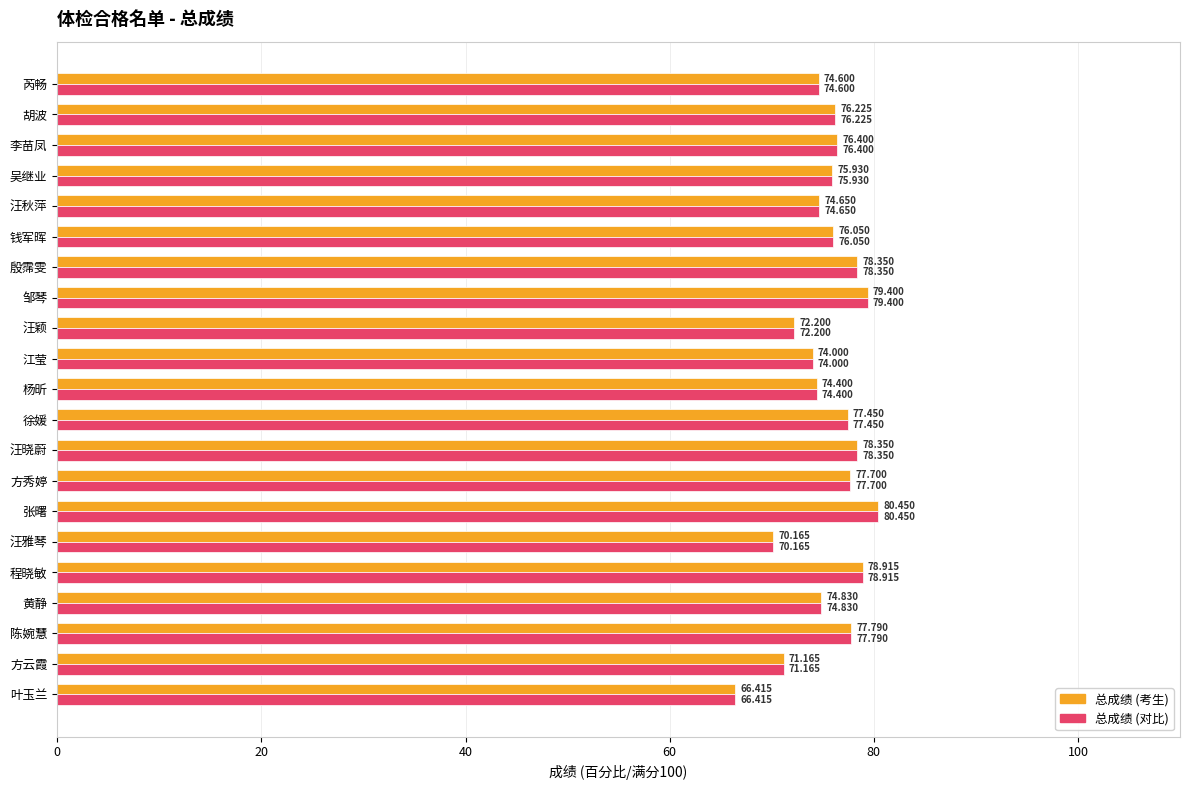

At which category does the chart reach its peak across all series?

张曙